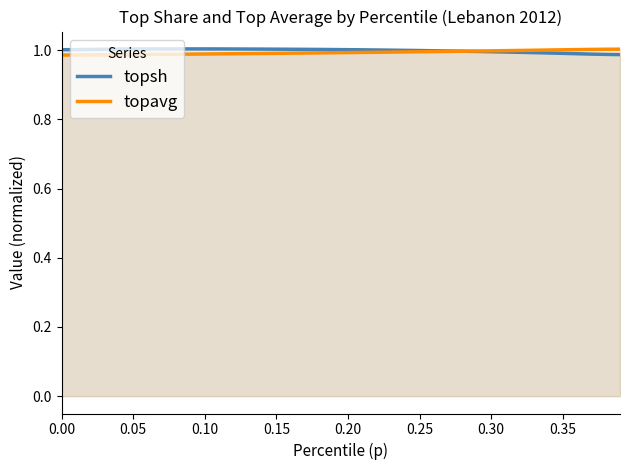

What is the sum of all topavg values?

39.8